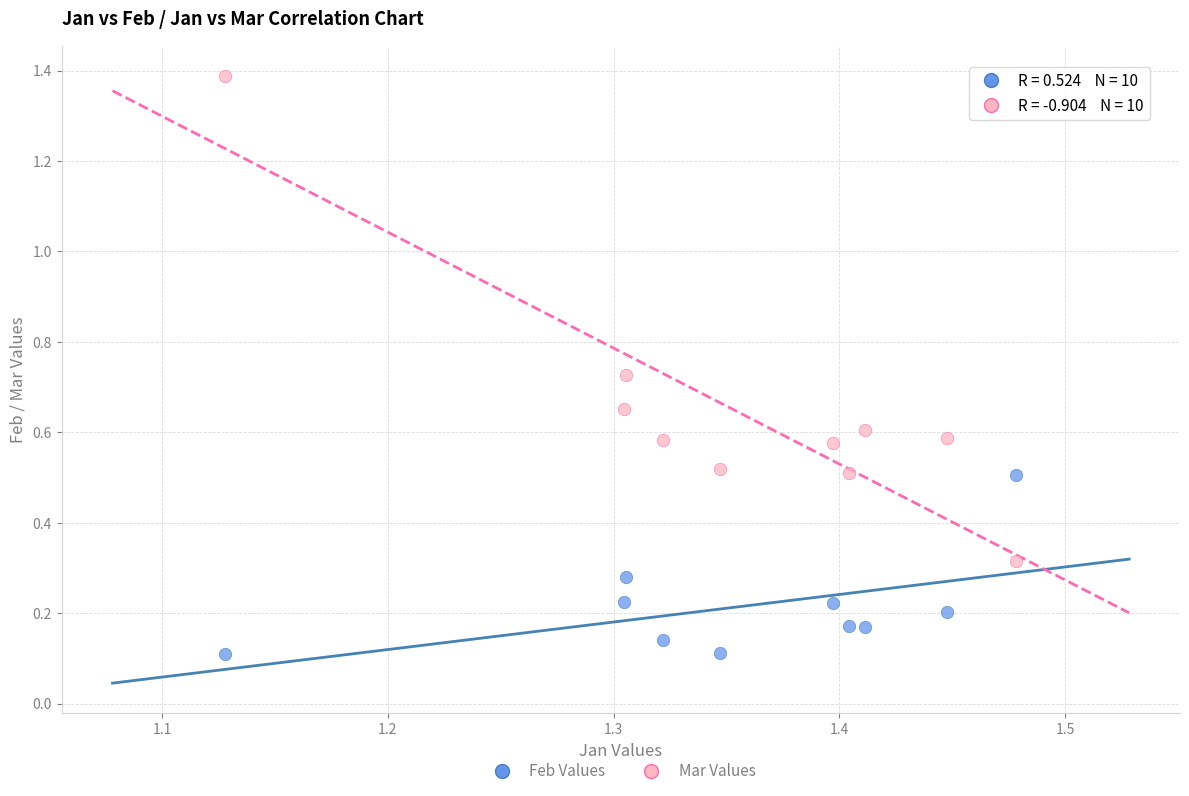

Which series reaches the minimum Y coordinate?

Feb Values